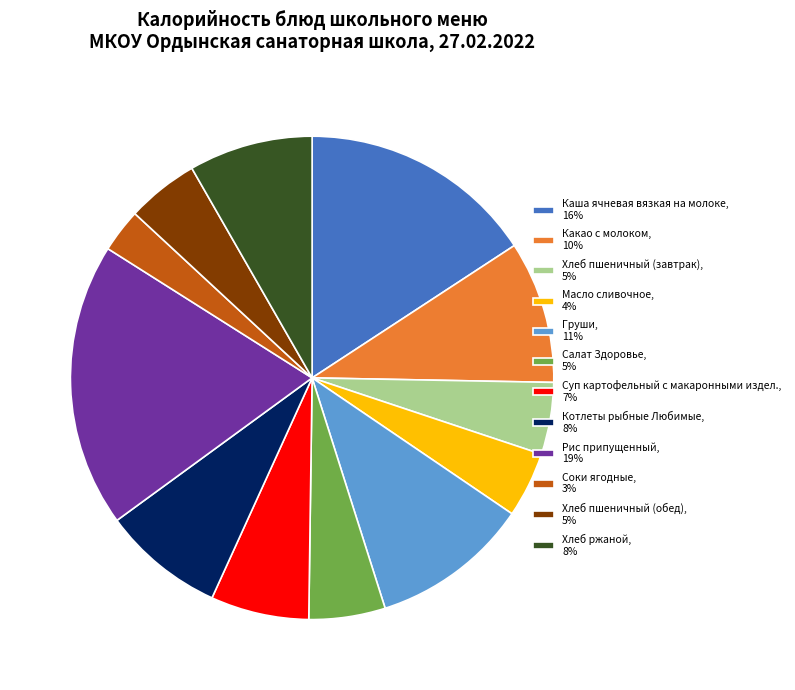

How many slices are in this pie chart?

12